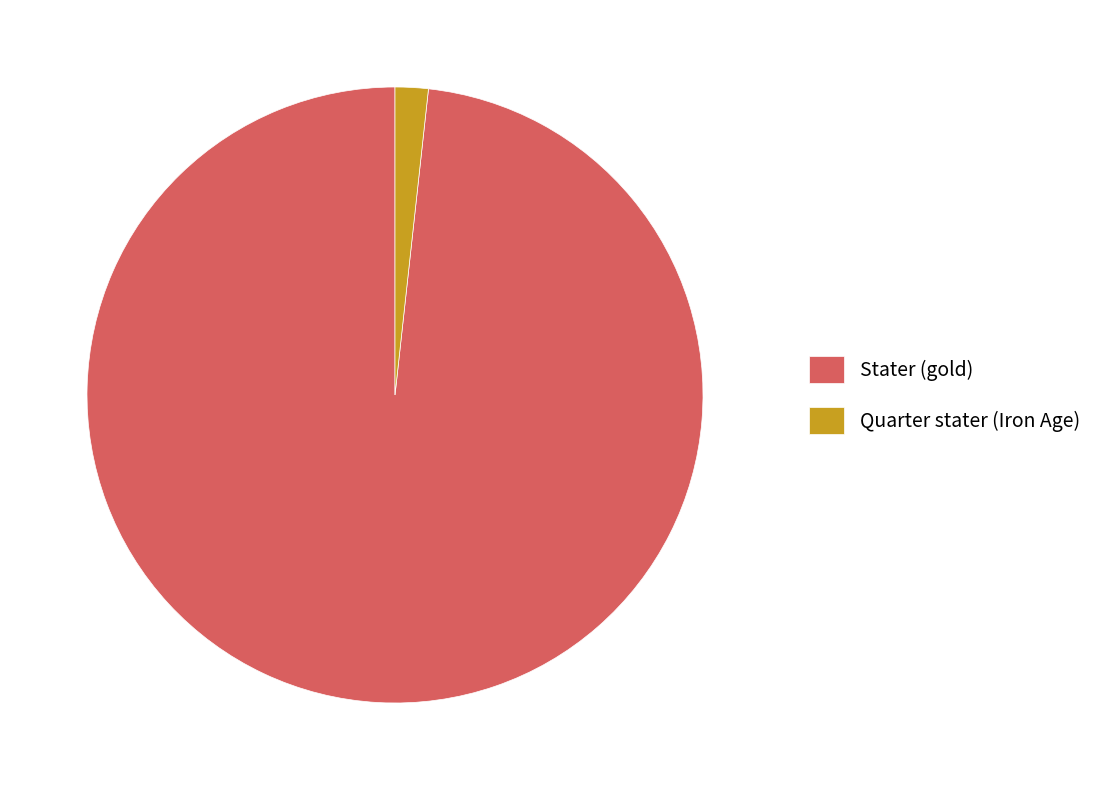

Does any single category account for the majority?

Yes